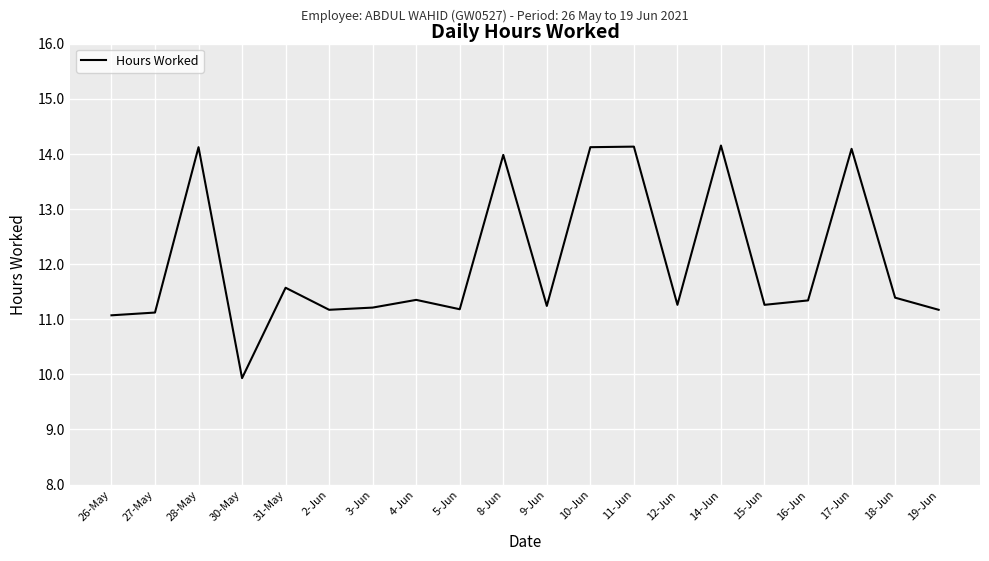

Between 4-Jun and 14-Jun, which is larger?

14-Jun